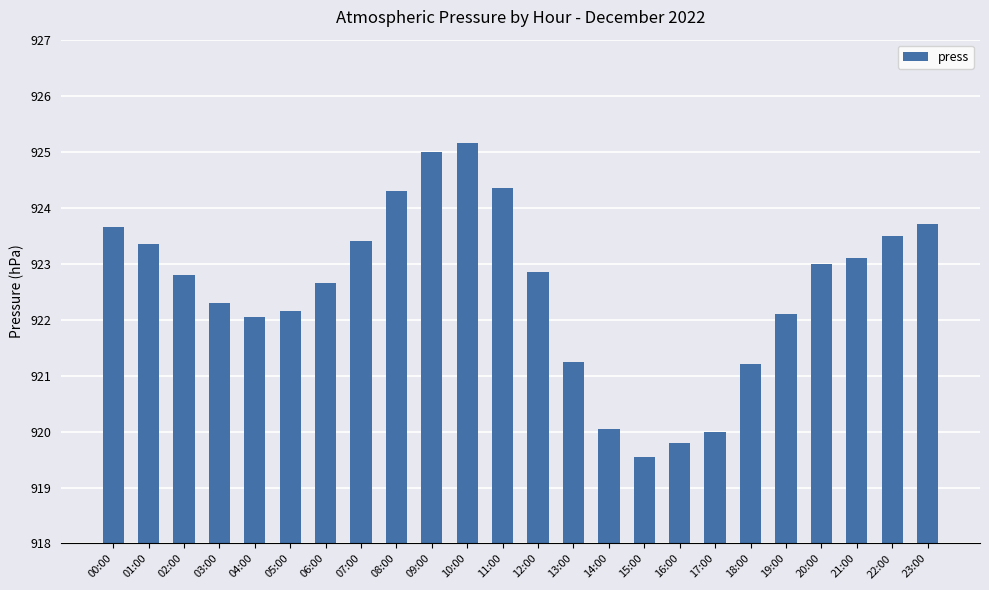

What is the ratio of the value at 03:00 to the value at 10:00?

1.0